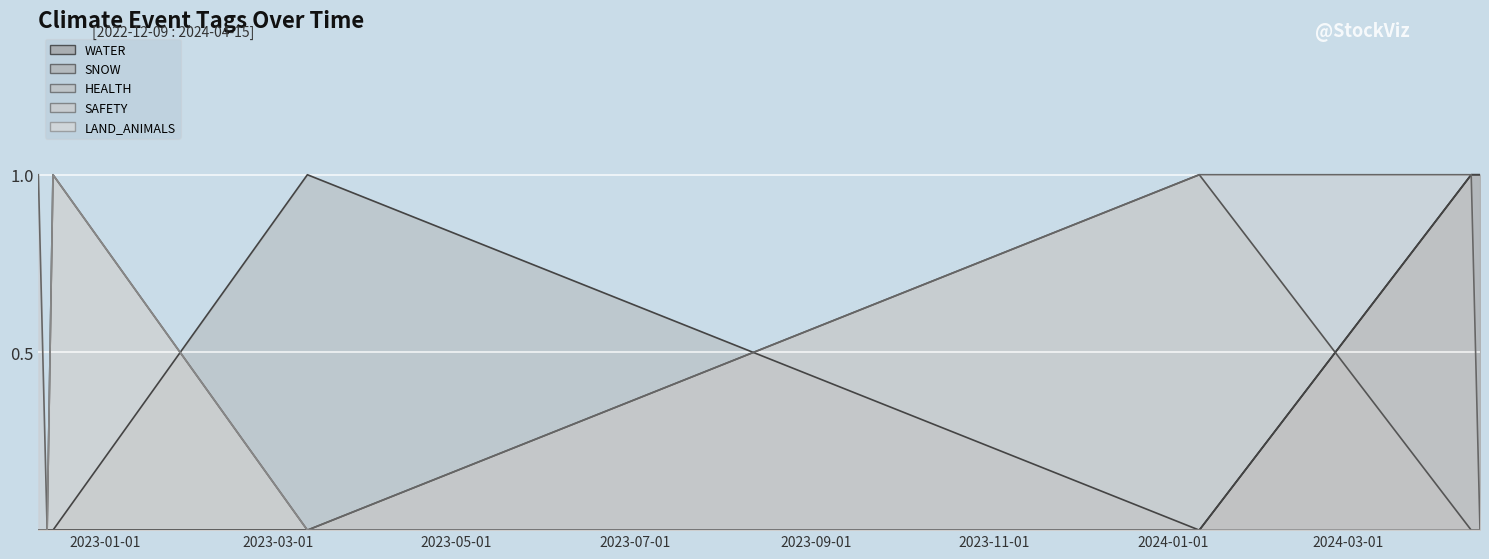

Is it true that SNOW equals 0 at 2022-12-14?

True